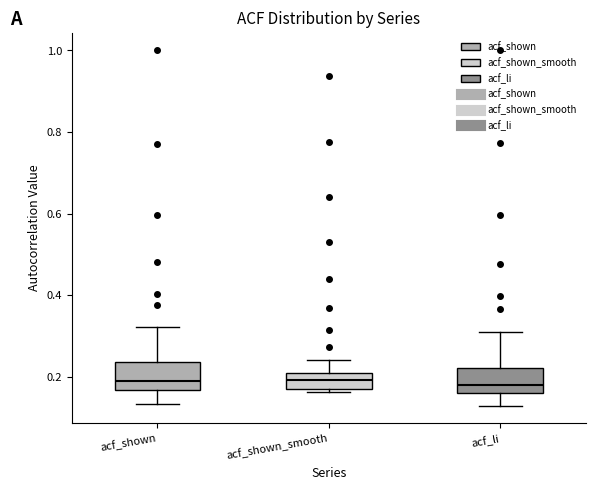

Reading left to right, read every box against the y-axis: the position of its median line, the range the box covers, and the ends of its whiskers. The values are not printed on the chart, so give them approximately, as read against the axis.

acf_shown: median 0.18, box 0.16 to 0.24, whiskers 0.14 to 0.32
acf_shown_smooth: median 0.20 (inside the box), box 0.18 to 0.20, whiskers 0.16 to 0.24
acf_li: median 0.18, box 0.16 to 0.22, whiskers 0.14 to 0.32